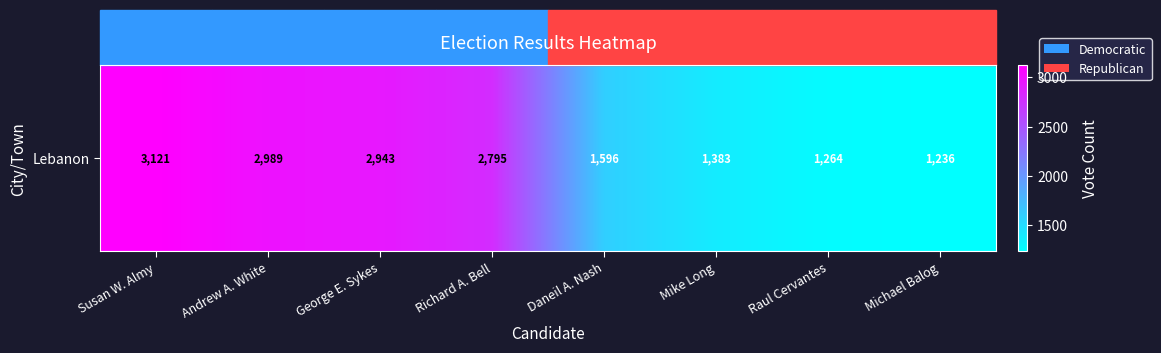

The value at Richard A. Bell is 2795. True or false?

True